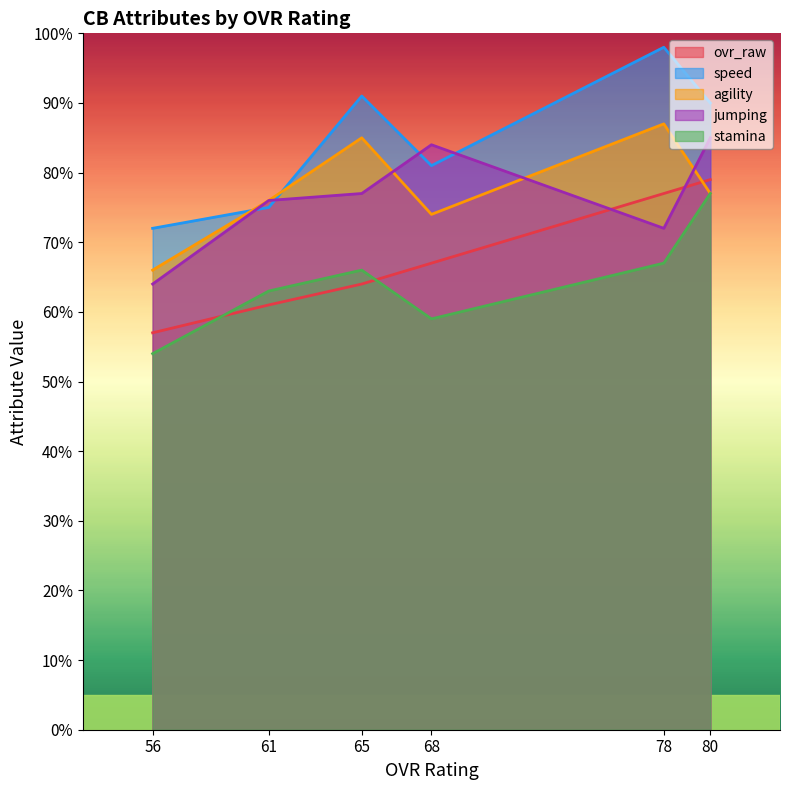

What is the total value across all series at 65?

383